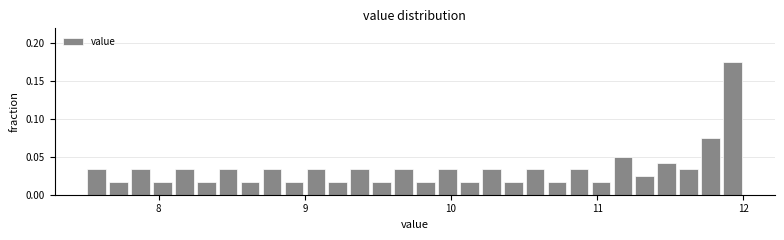

Around what value on the x-axis is the tallest bar? Give the approximate position of its centre, as read against the axis.

11.9